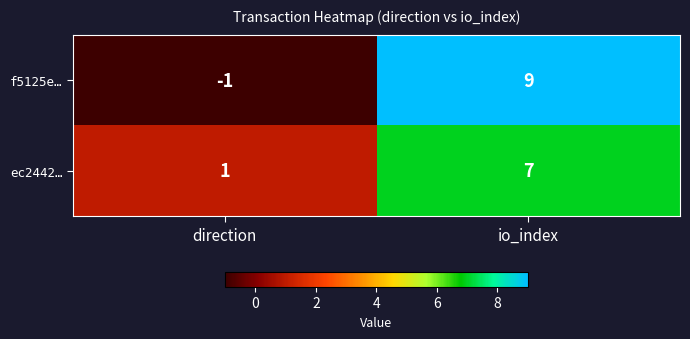

Reading right to left, extract all data points from this chart.

f5125e…: 9	-1
ec2442…: 7	1